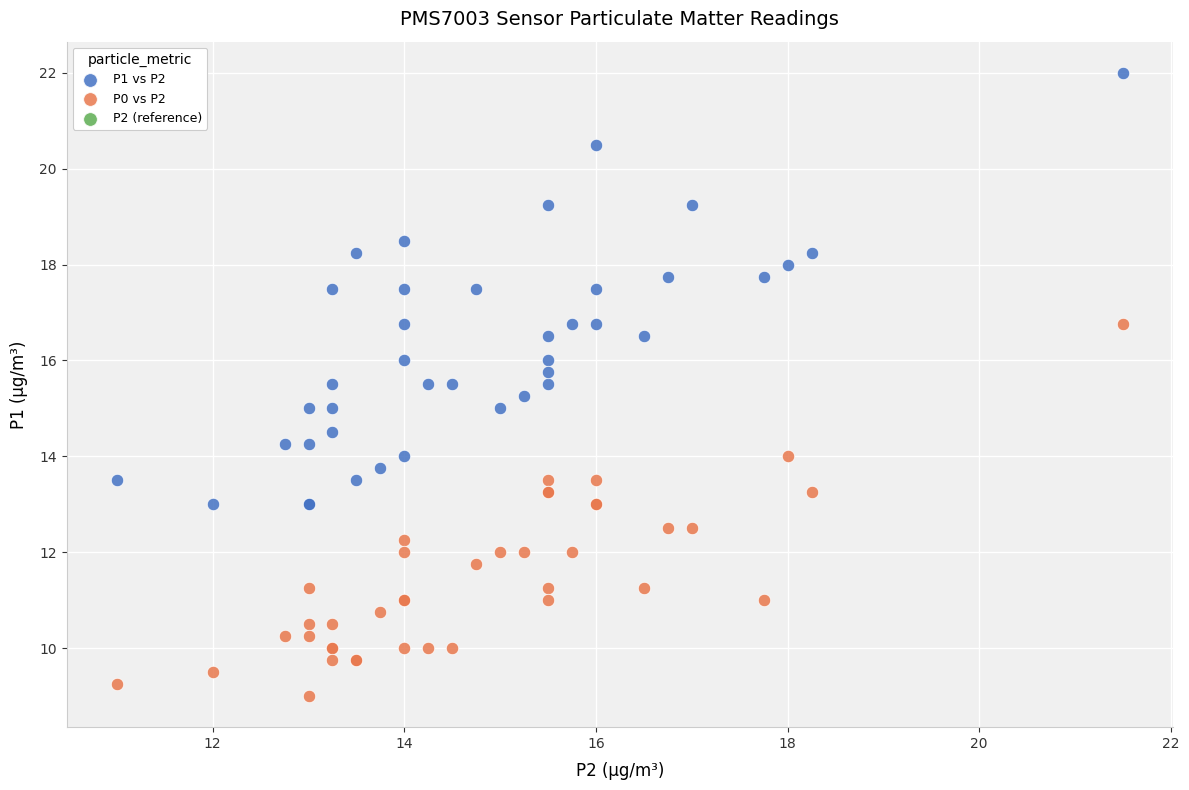

Which series reaches the minimum Y coordinate?

P0 vs P2